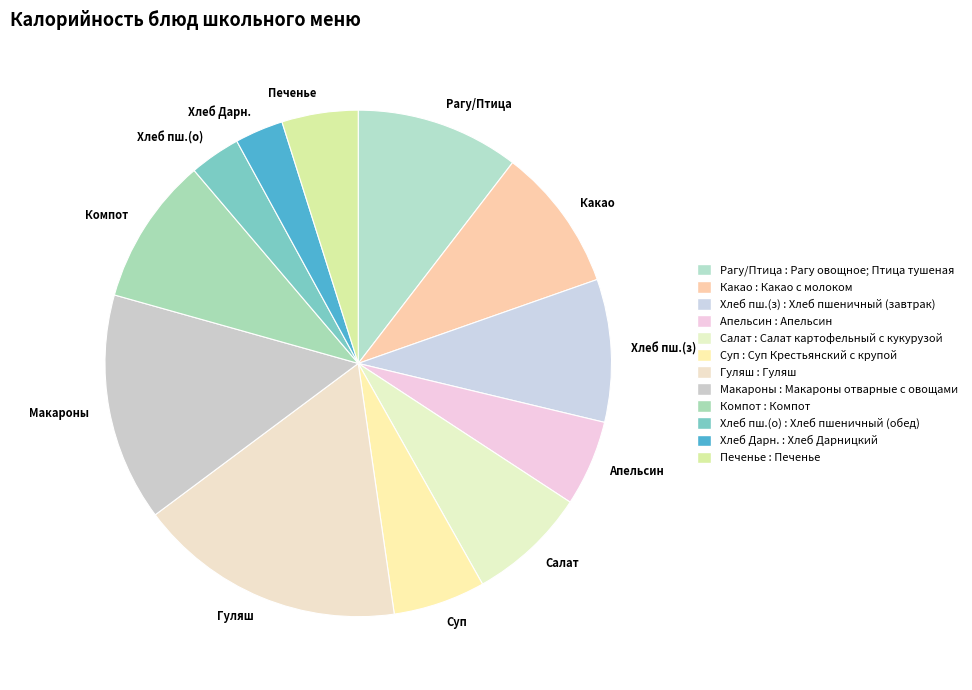

Count the number of slices in the pie.

12